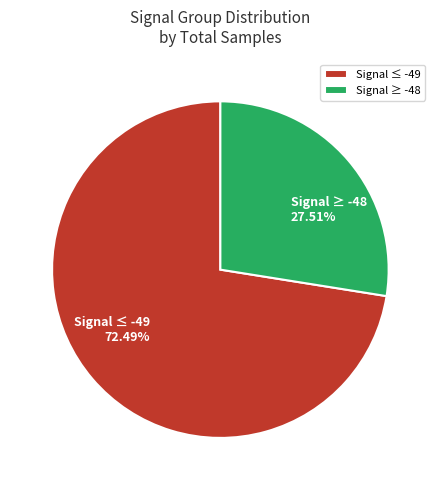

To the nearest percent, what is the average slice percentage?

50%